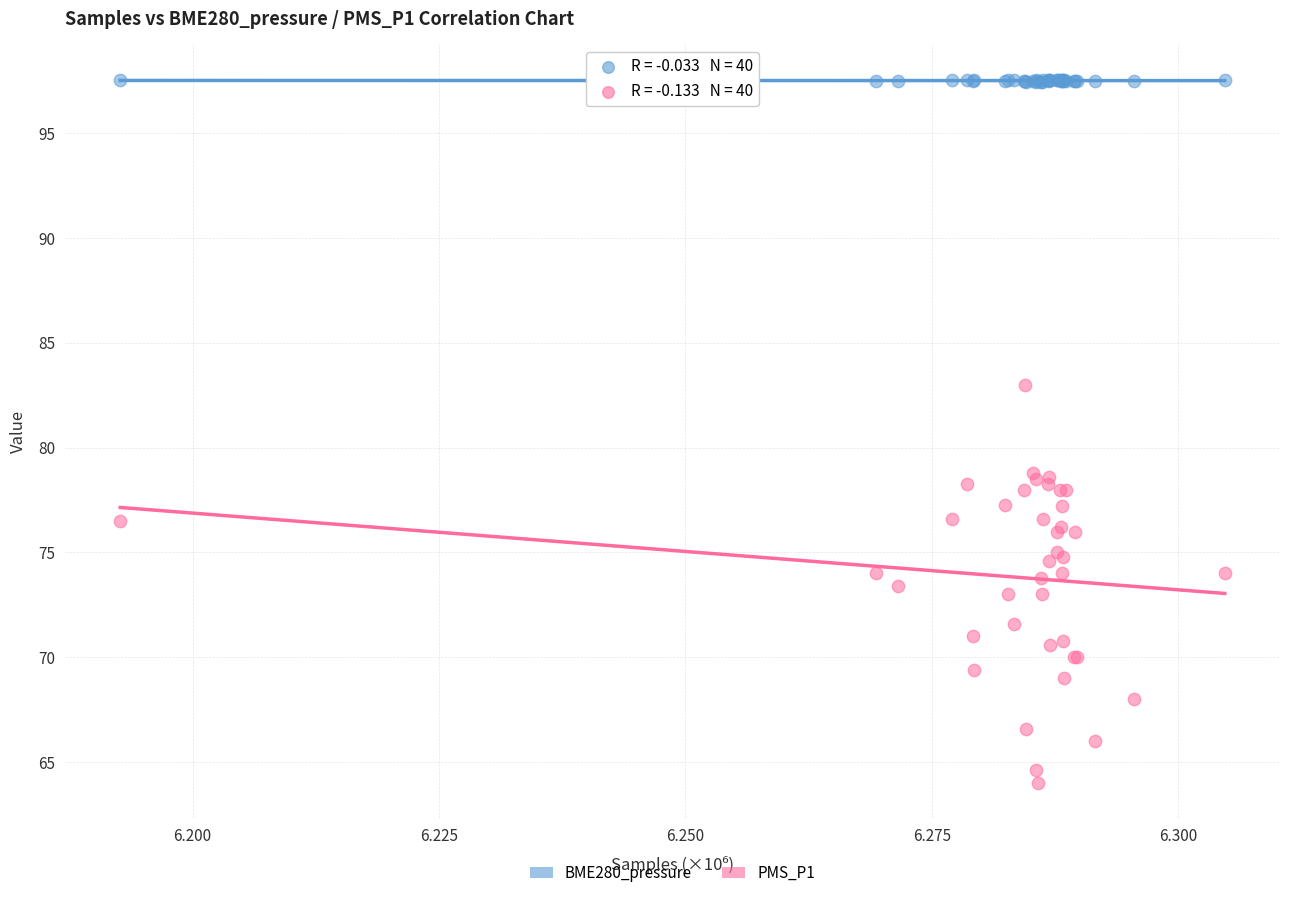

Which series contains the lowest Y value?

PMS_P1